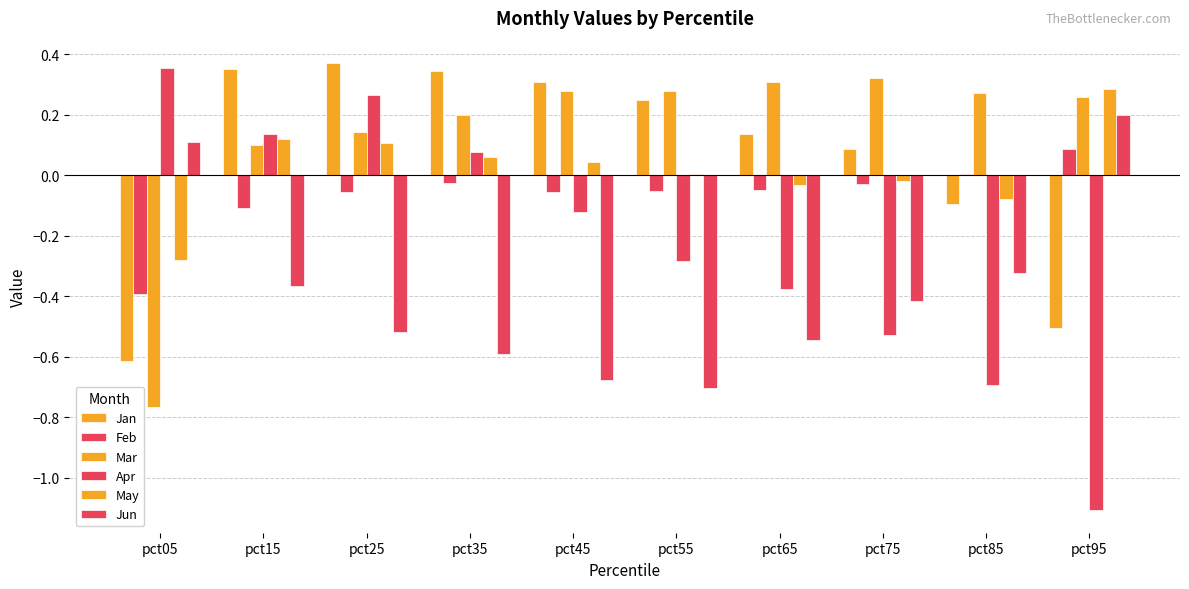

What is the spread (max minus min) of values at pct75?

0.8